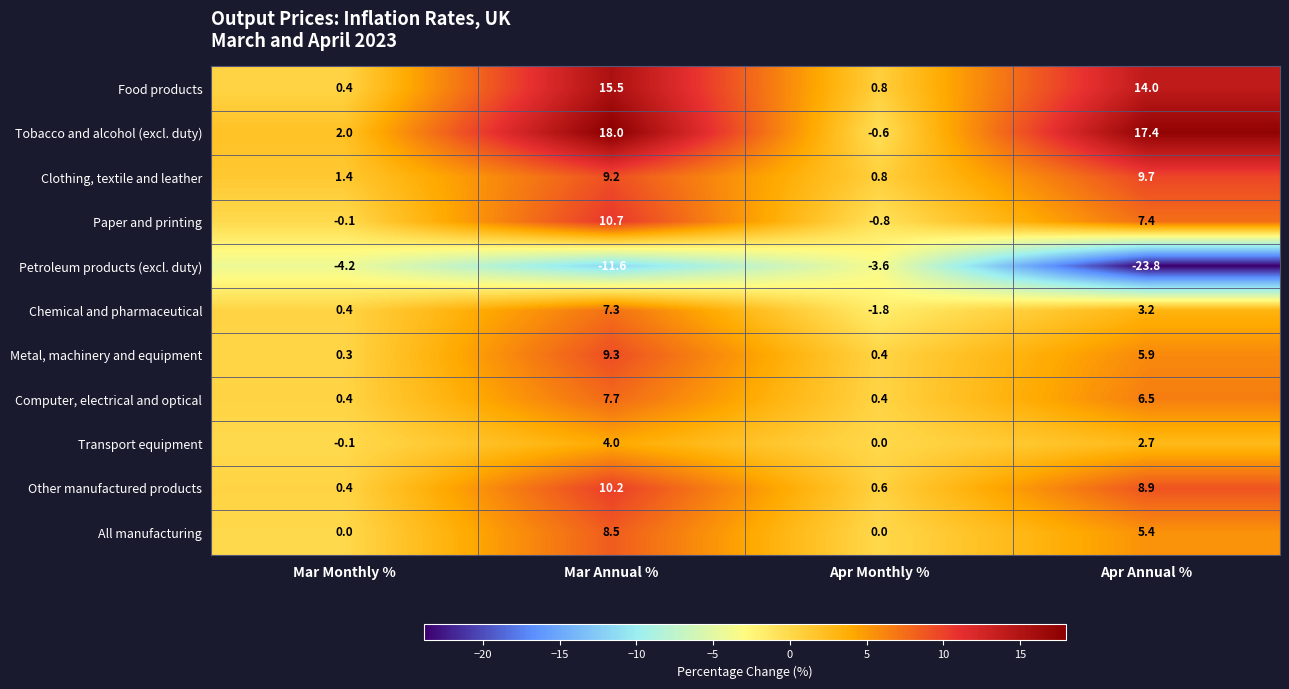

Which category has the highest value across all series?

Mar Annual %